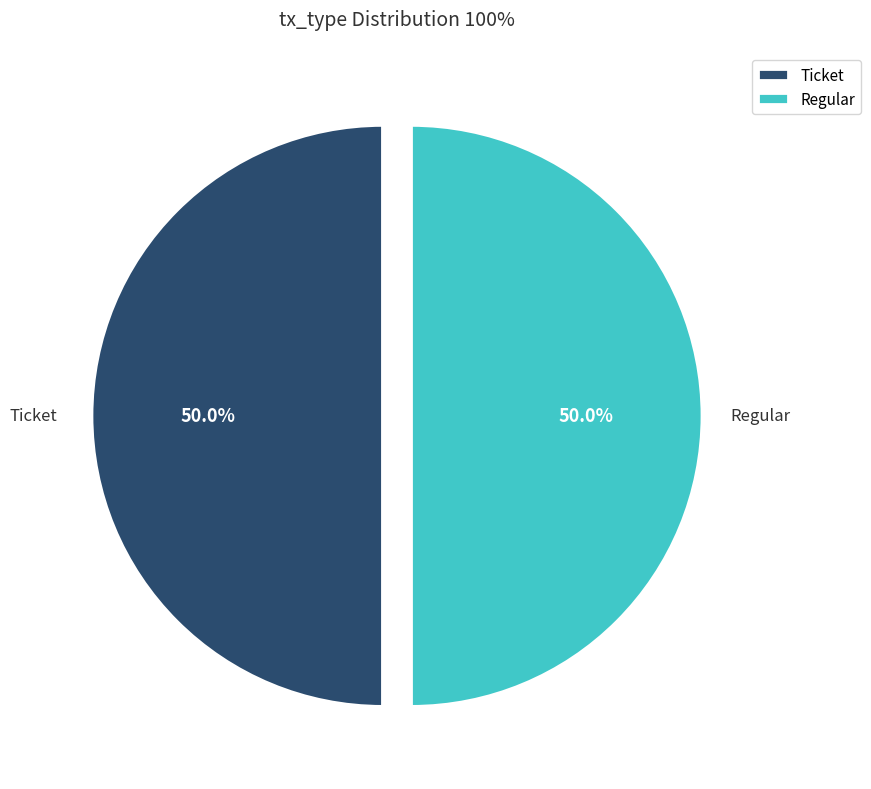

Is it true that Ticket is 9% of the pie?

False